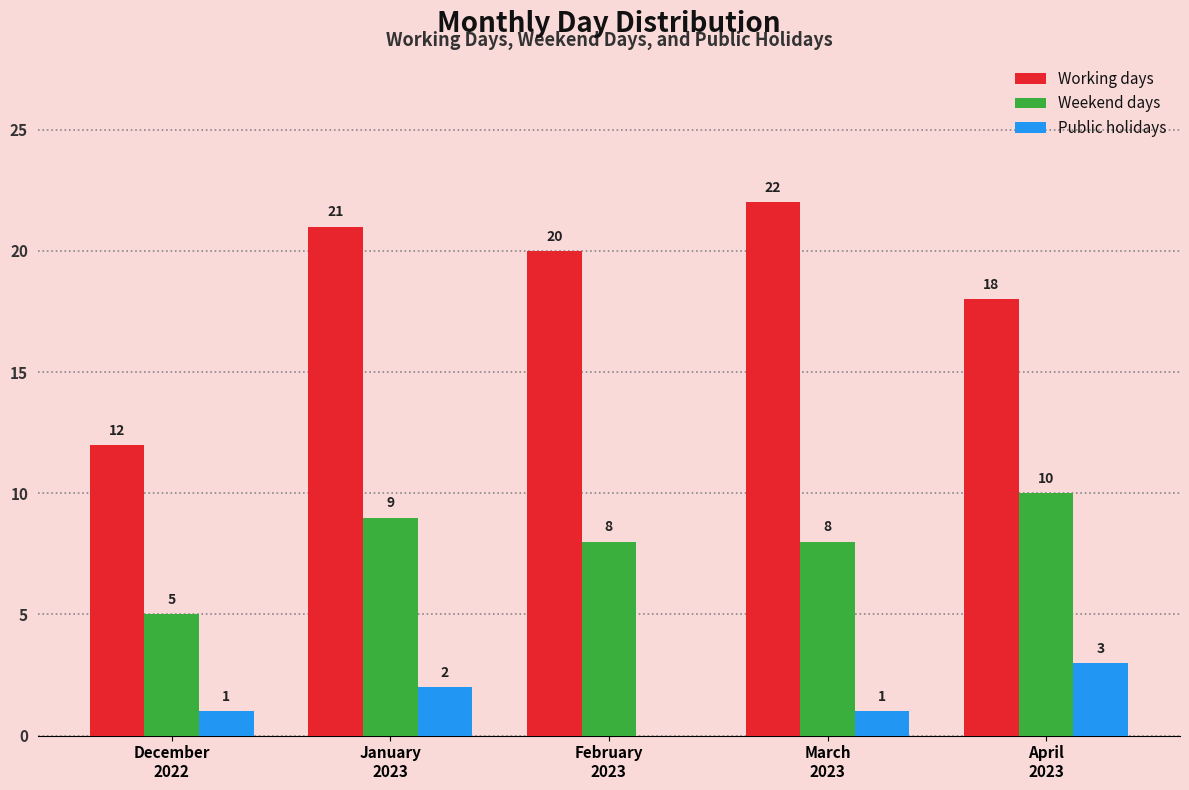

Where does the Weekend days series first go above 8?

January
2023